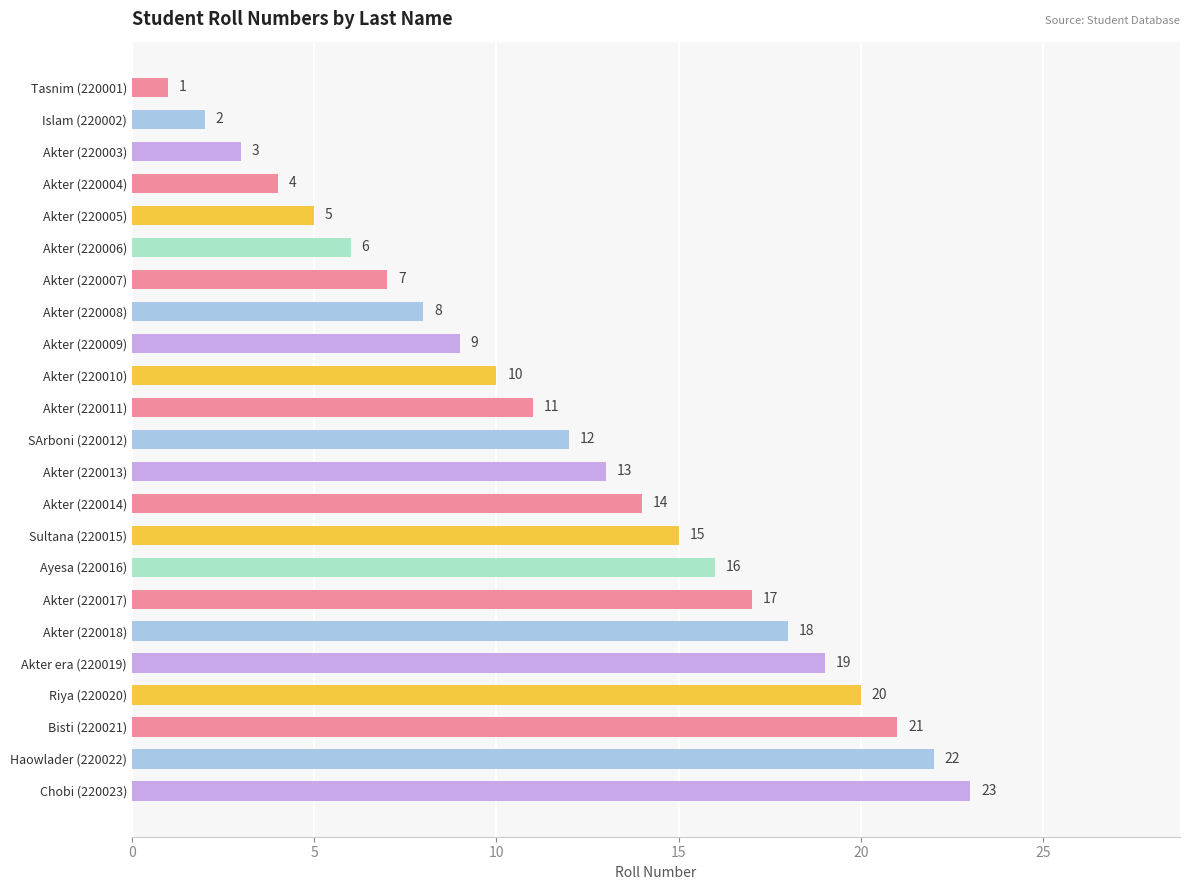

True or false: the data shows 20 at Riya (220020).

True